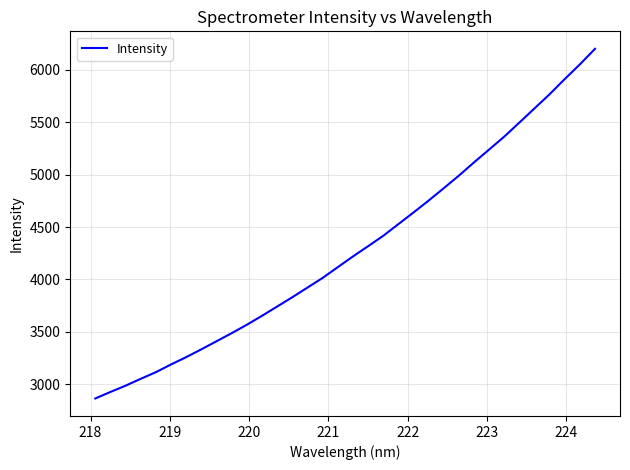

What is the difference between the maximum and minimum values?

3338.8